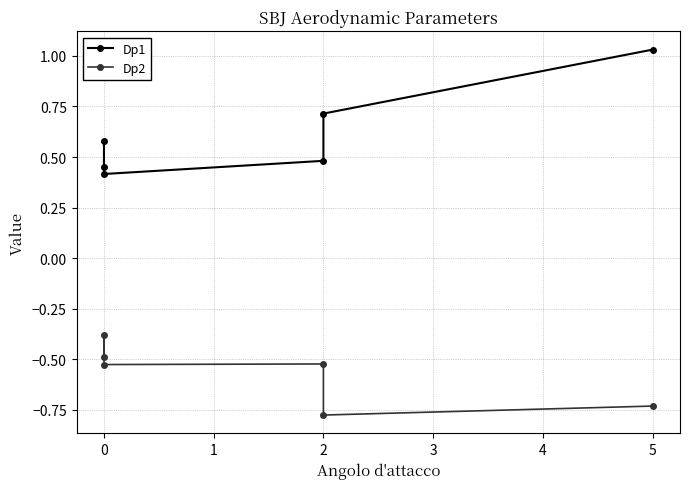

True or false: Dp2 has more than 0 points higher than both neighbors.

True